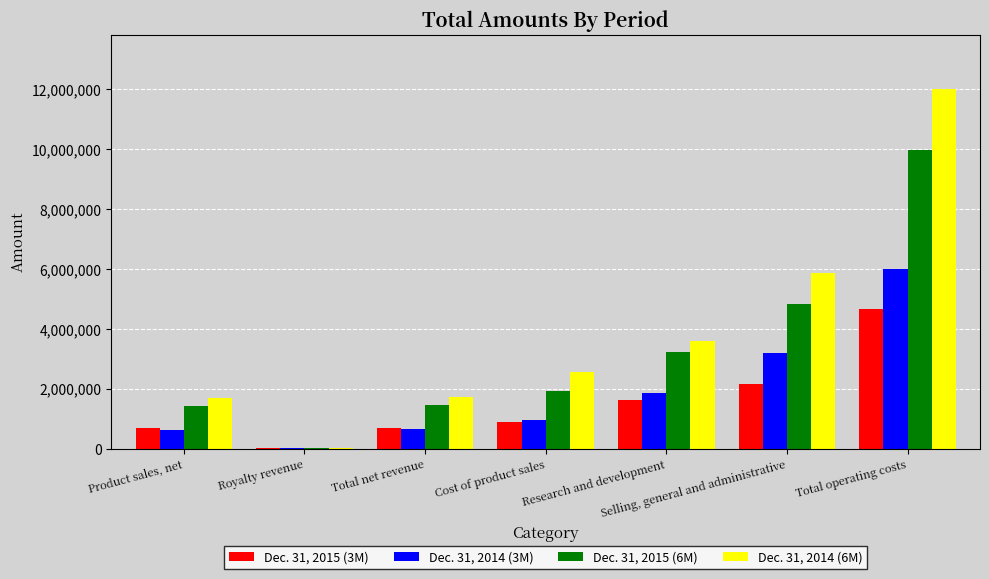

What is the highest value of the Dec. 31, 2014 (3M) series?

5997000